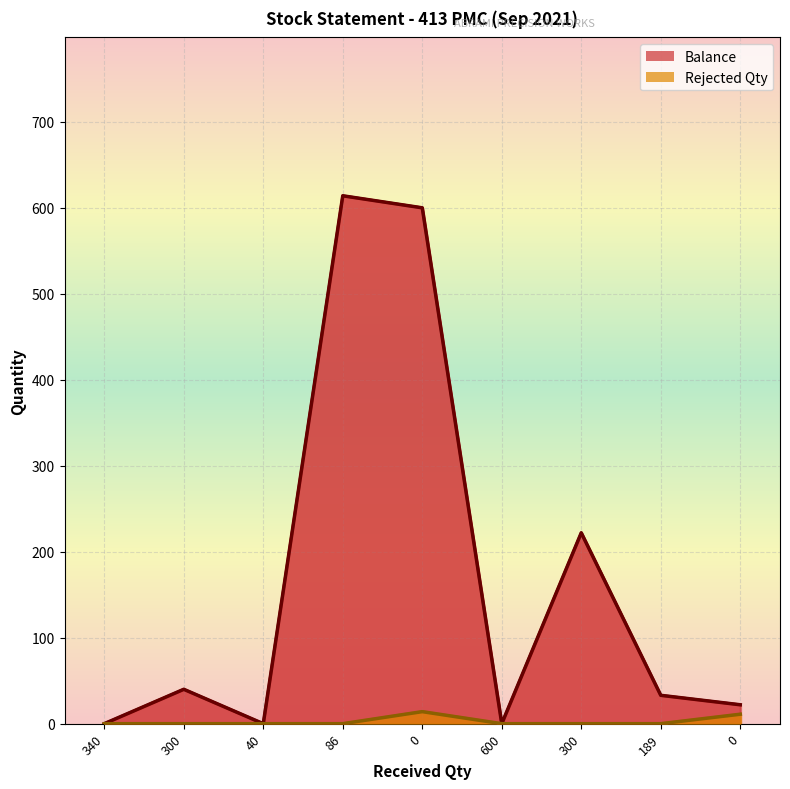

Which series has the widest spread of values?

Balance